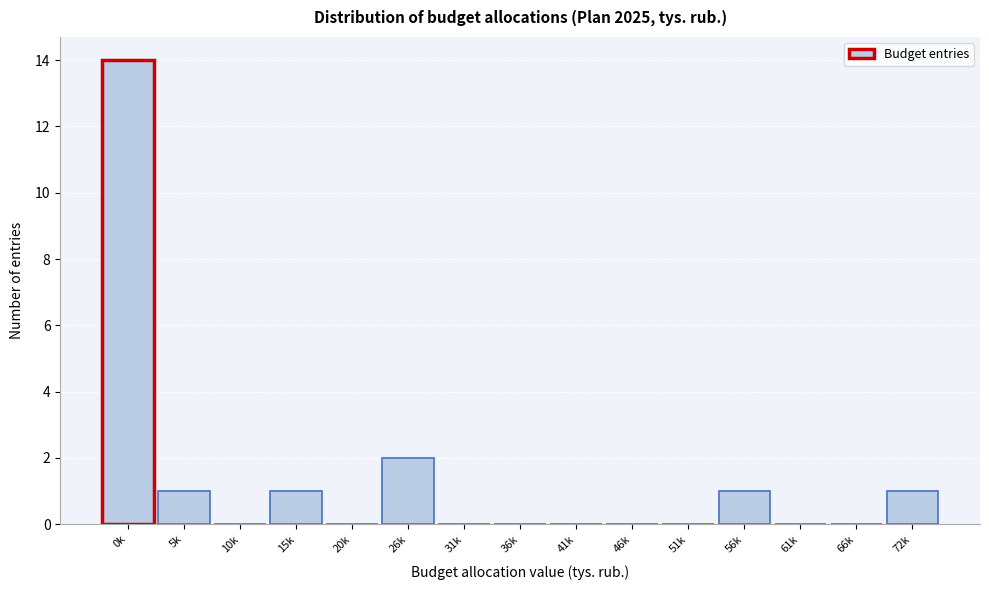

Reading left to right, extract all data points from this chart.

0k=14	5k=1	10k=0	15k=1	20k=0	26k=2	31k=0	36k=0	41k=0	46k=0	51k=0	56k=1	61k=0	66k=0	72k=1